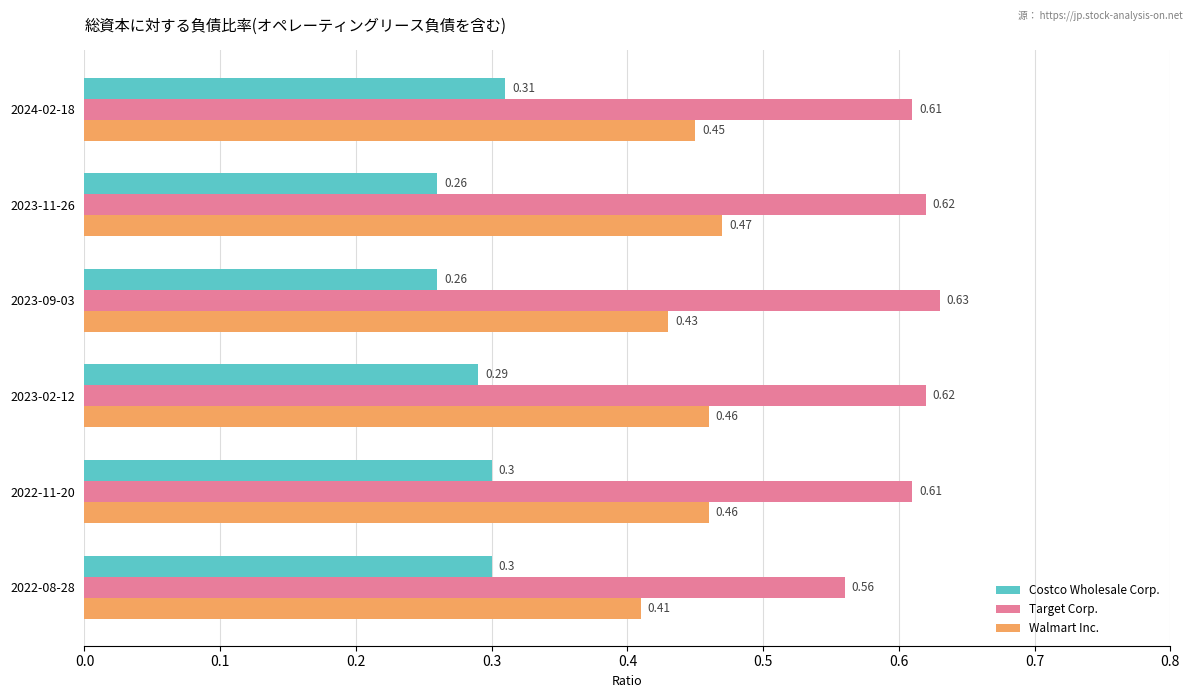

Which series changed the most between 2024-02-18 and 2023-09-03?

Costco Wholesale Corp.